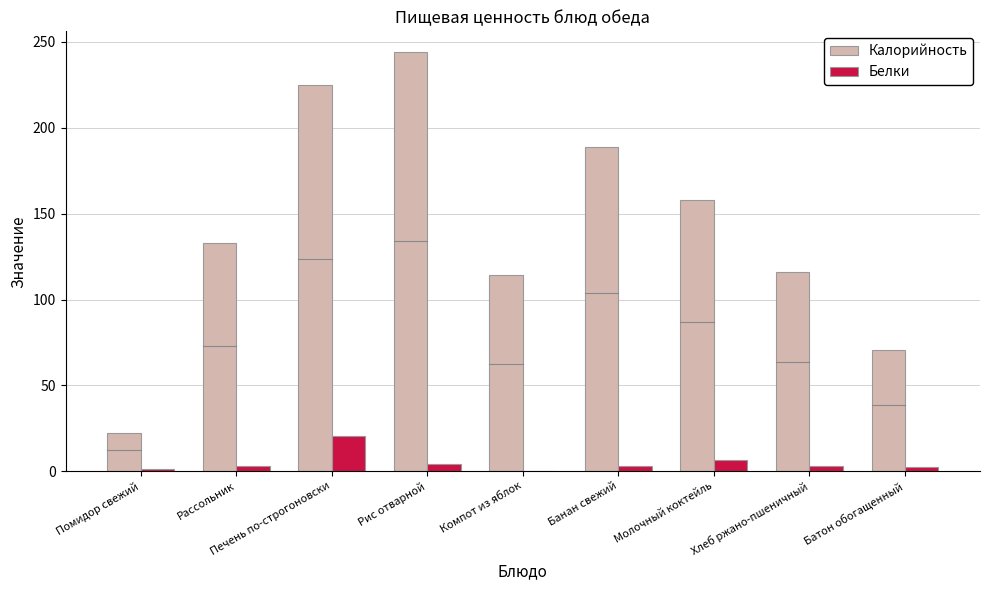

Is the value of Белки at Банан свежий greater than the value of Калорийность at Рис отварной?

No